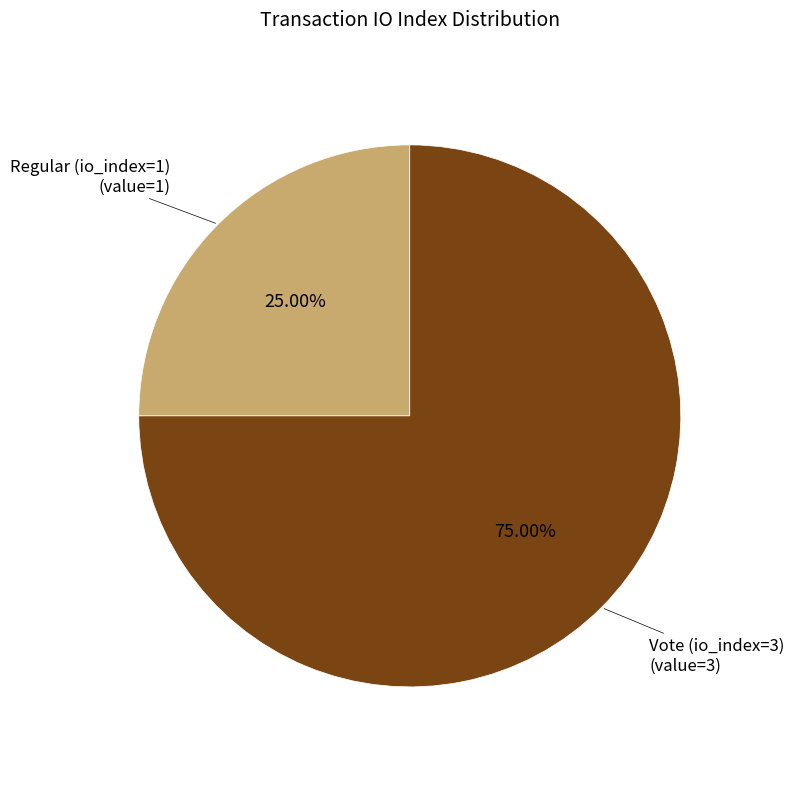

What is the ratio of the value at Vote (io_index=3) to the value at Regular (io_index=1)?

3.0